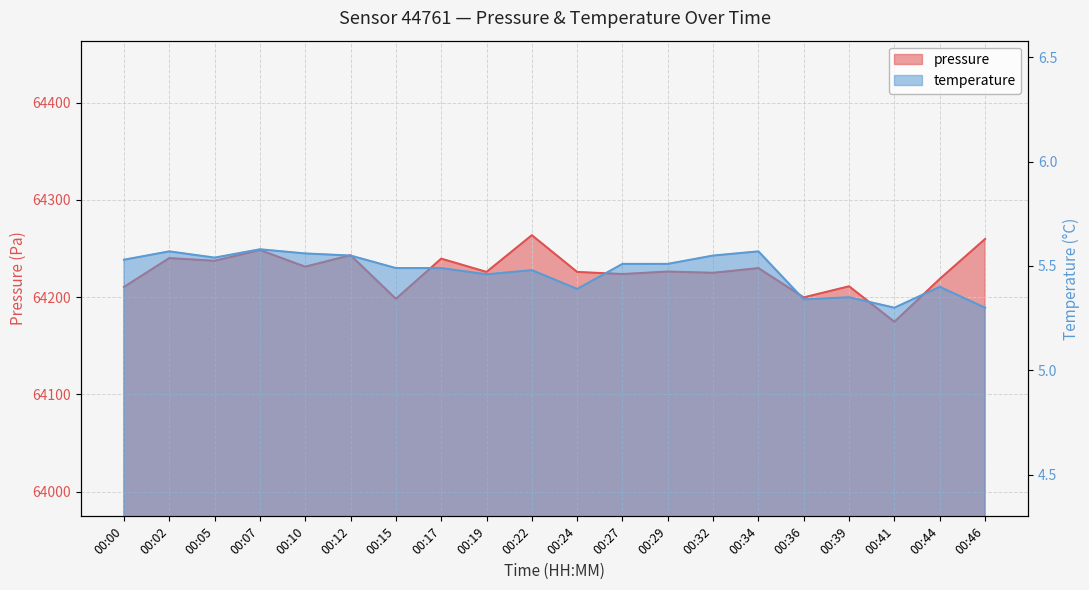

What is the sum of the pressure values at 00:32 and 00:29?

128451.5